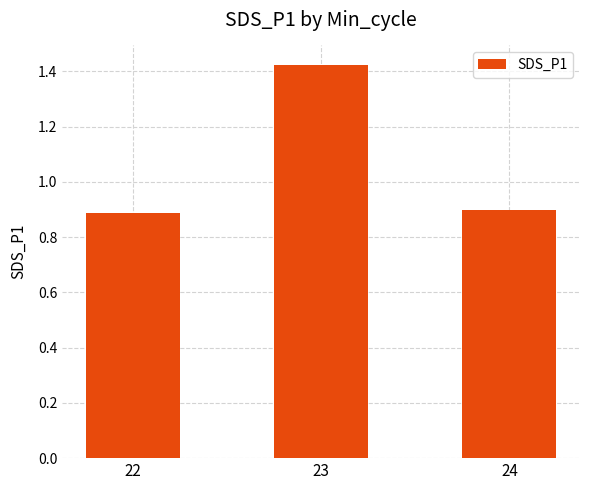

Between 23 and 24, which is larger?

23